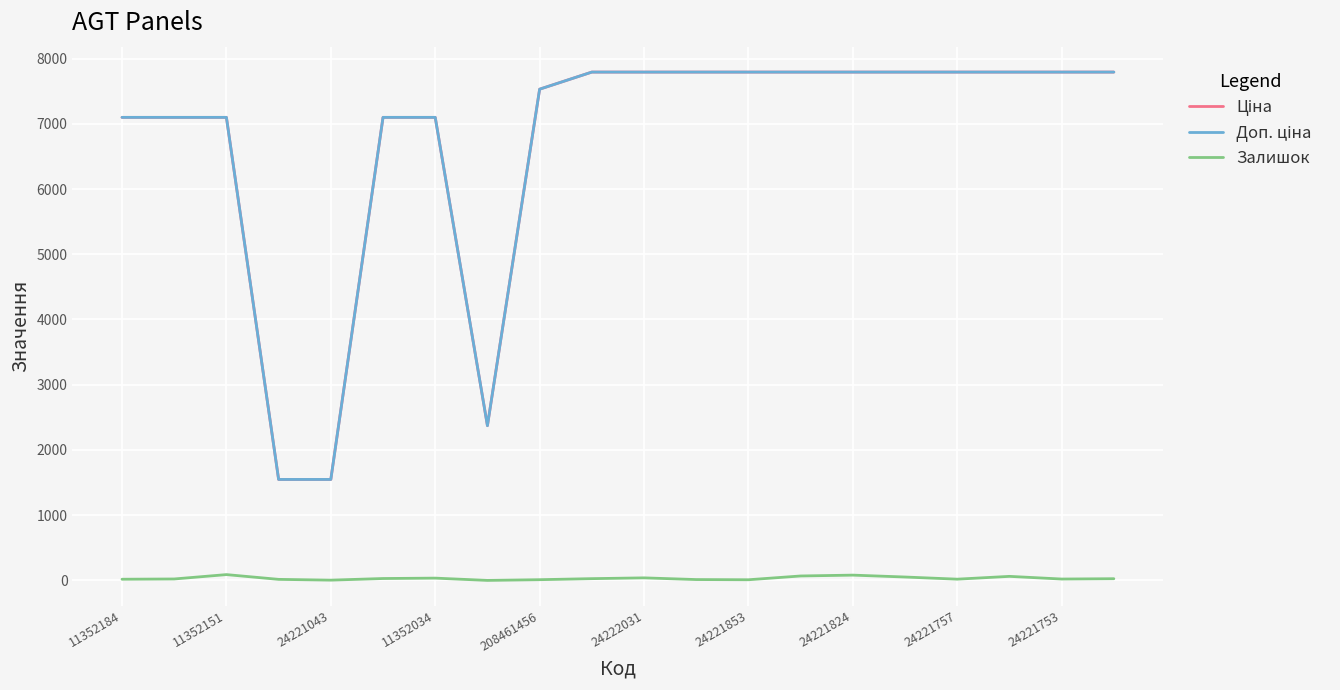

Reading left to right, list all the values displayed in this chart.

Ціна: 7098.8	7098.8	7098.8	1547.7	1547.7	7098.8	7098.8	2372.4	7530.7	7792.9	7792.9	7792.9	7792.9	7792.9	7792.9	7792.9	7792.9	7792.9	7792.9	7792.9
Доп. ціна: 7098.8	7098.8	7098.8	1548.0	1548.0	7098.8	7098.8	2372.0	7530.7	7792.9	7792.9	7792.9	7792.9	7792.9	7792.9	7792.9	7792.9	7792.9	7792.9	7792.9
Залишок: 18.0	22.0	89.0	16.0	4.0	29.0	35.0	0.0	11.0	27.0	39.0	13.0	10.0	68.0	81.0	52.0	19.0	62.0	21.0	26.0